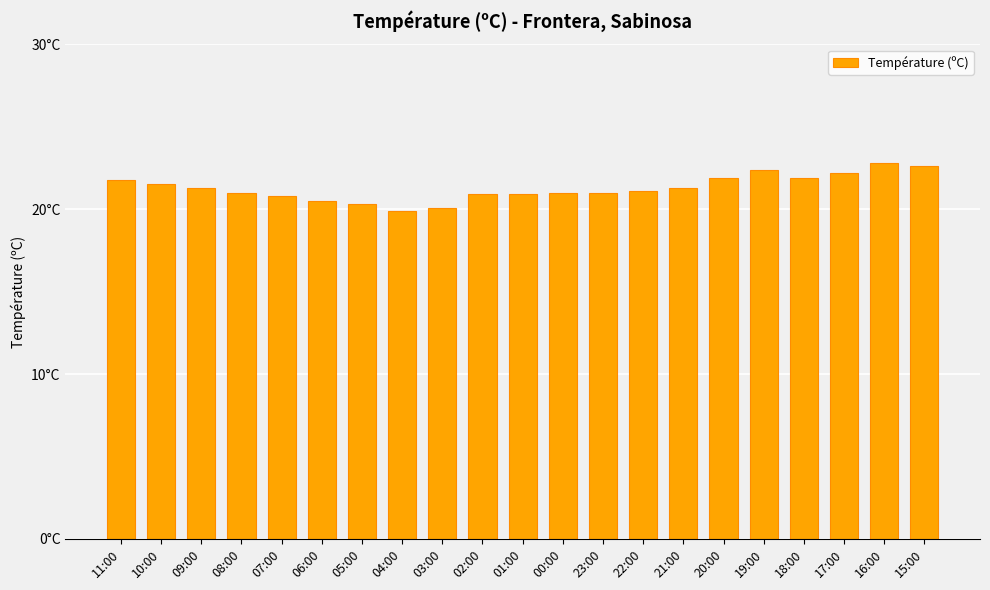

Where is the data nearest to the value 21?

08:00